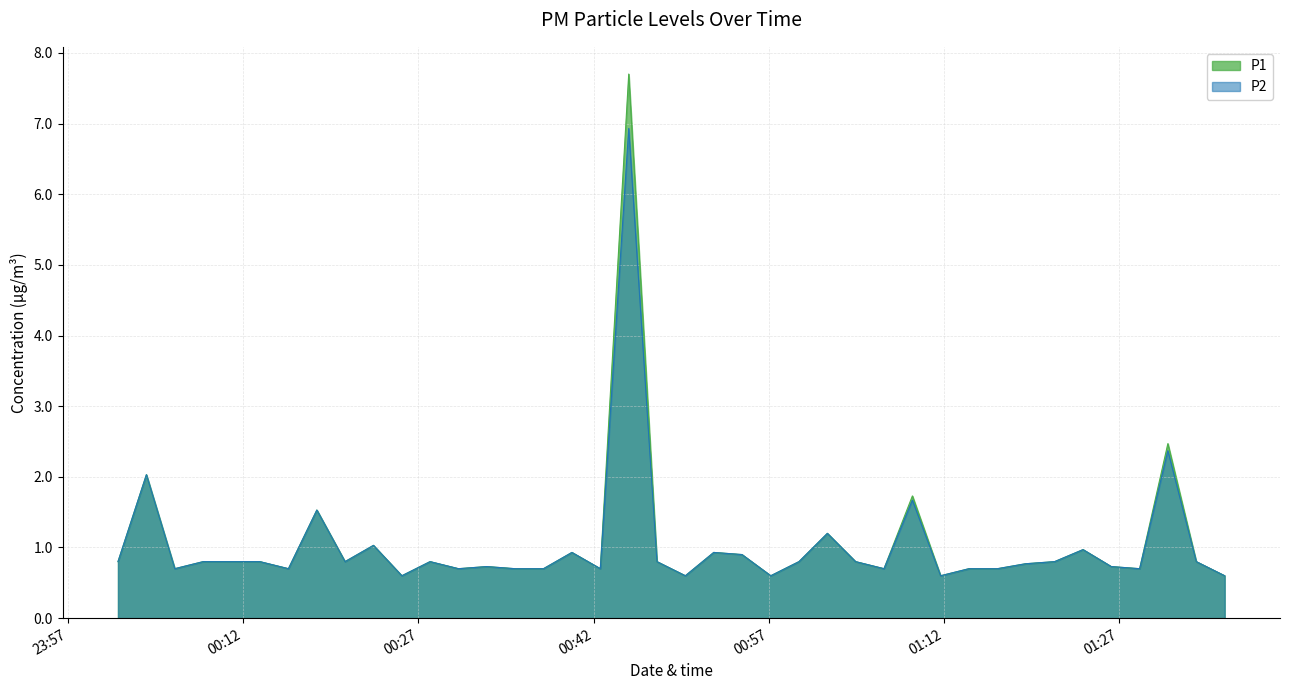

True or false: P1 and P2 cross at least once.

False